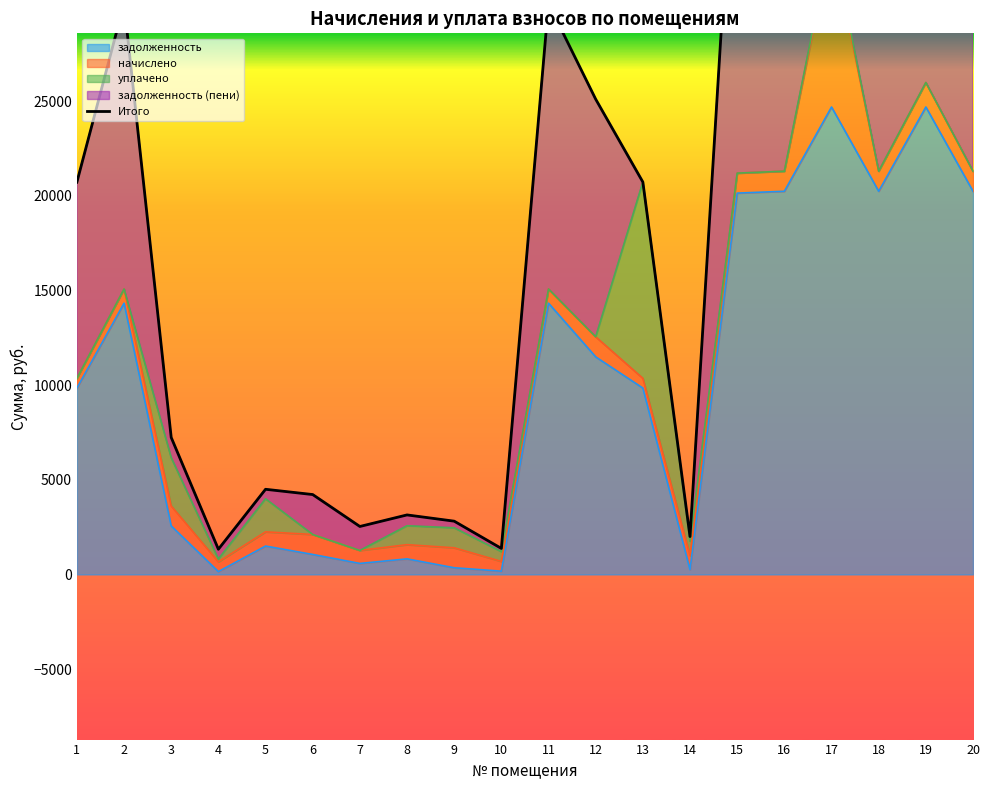

What is the difference between the maximum and second lowest values?

50587.8